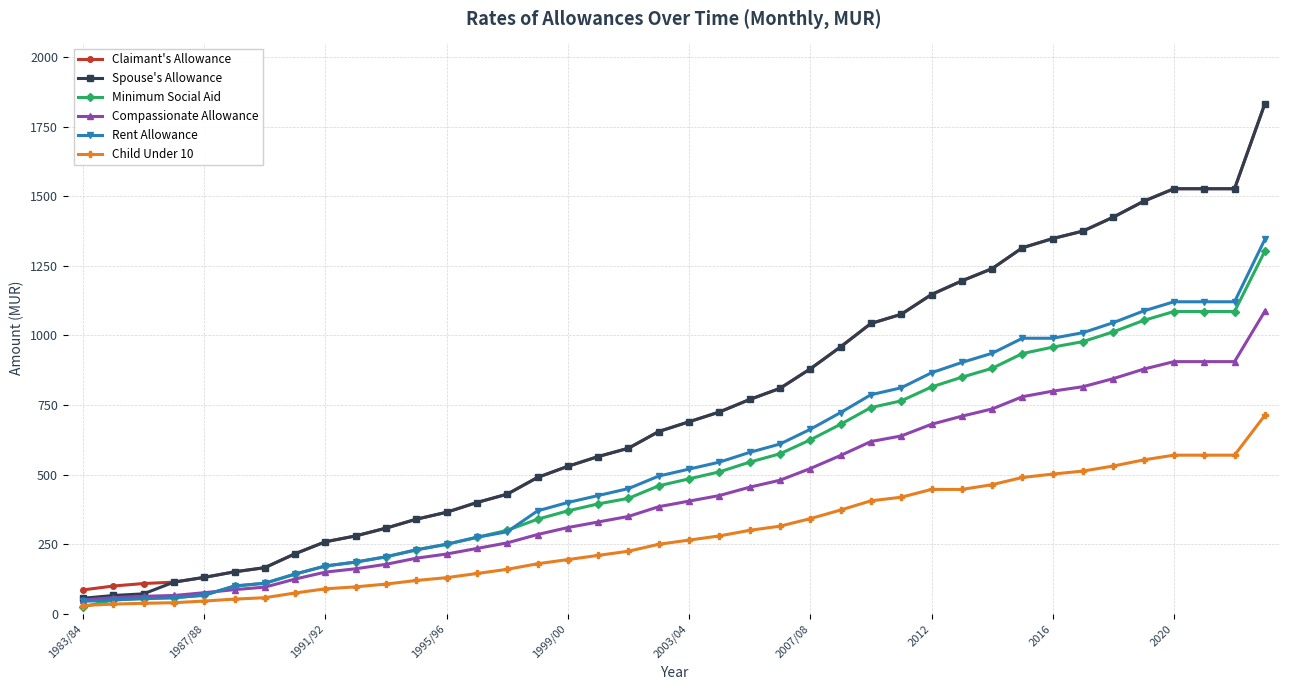

What is the highest value of the Claimant's Allowance series?

1832